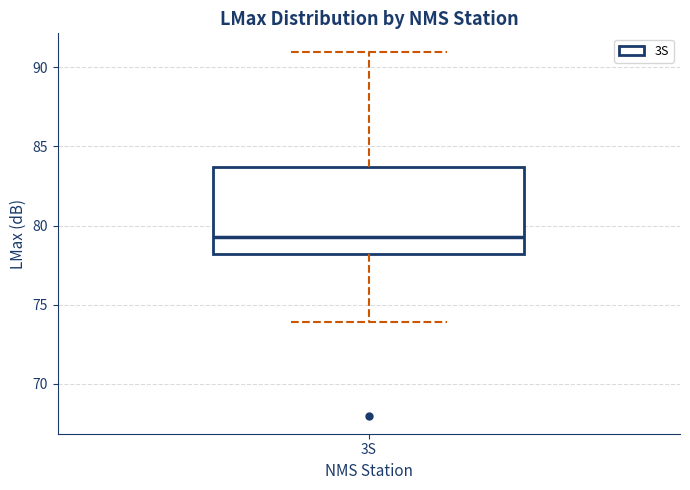

Read this box plot against the y-axis: the position of the median line, the range covered by the box, and the ends of both whiskers. The values are not printed on the chart, so give them approximately, as read against the axis.

median 79.5, box 78.0 to 83.5, whiskers 74.0 to 91.0